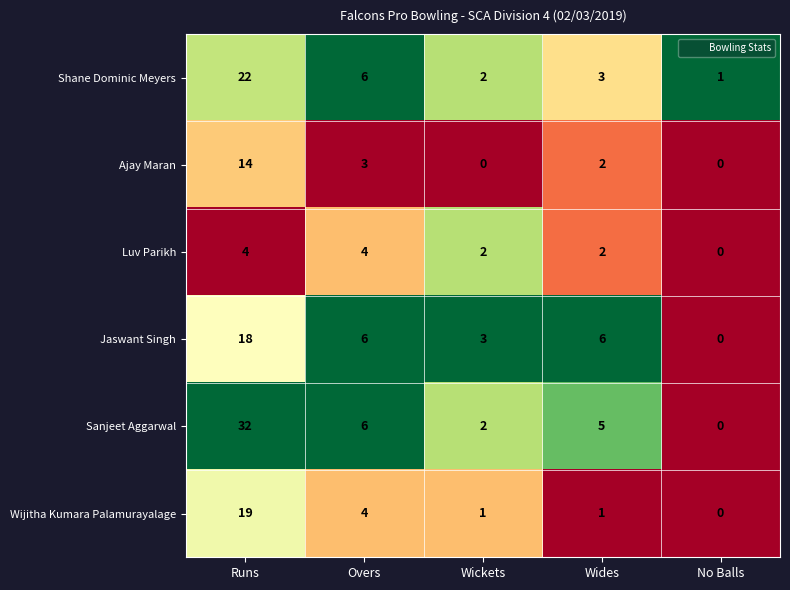

At which category is the sum across all series the highest?

Runs